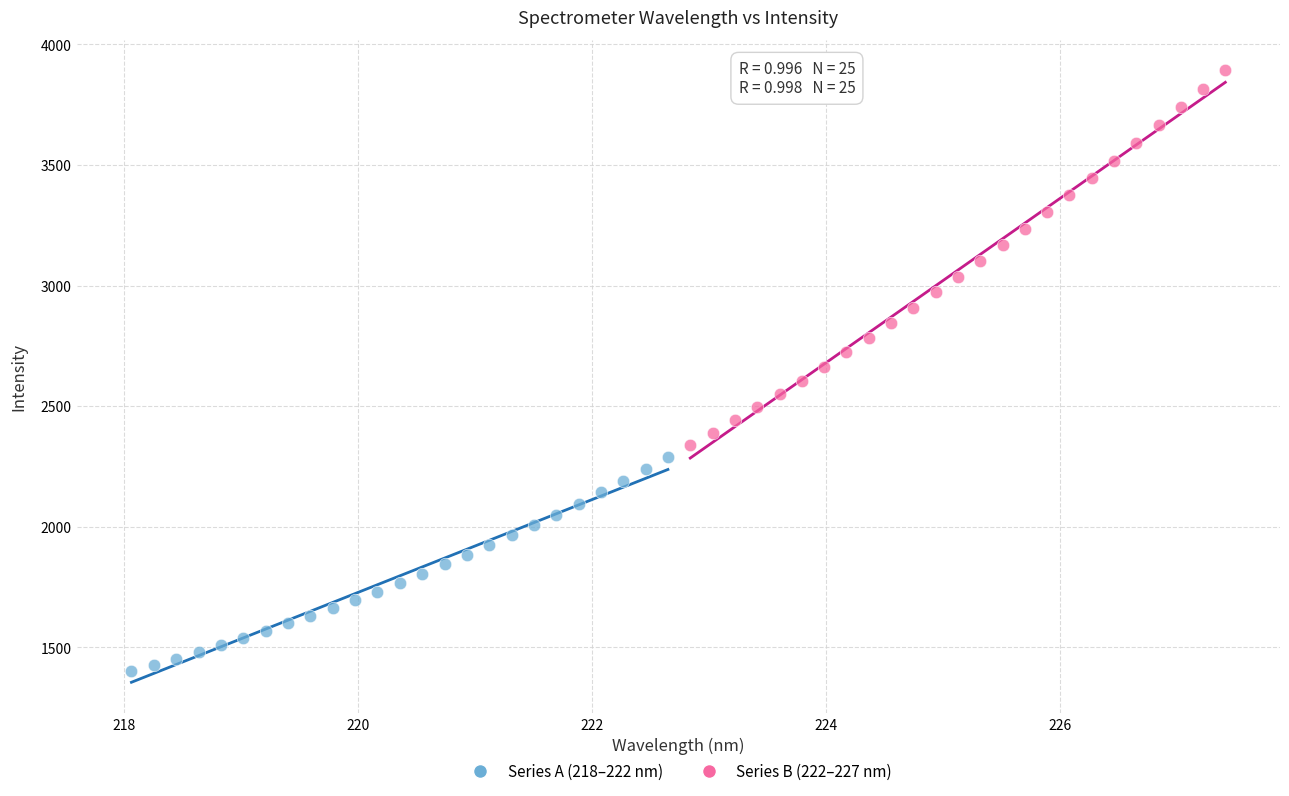

Which series reaches the minimum Y coordinate?

Series A (218–222 nm)